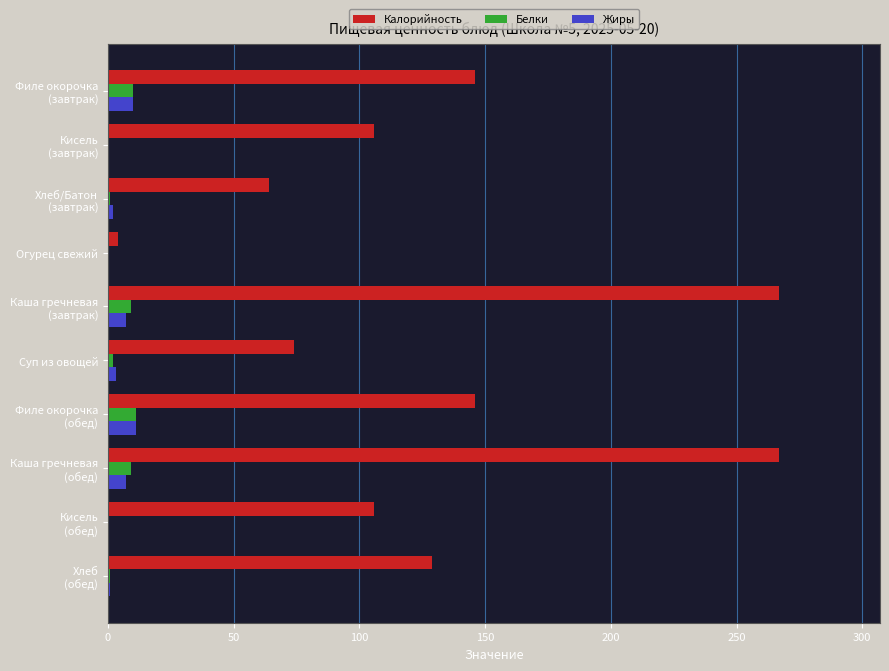

Which series has the largest total across all categories?

Калорийность